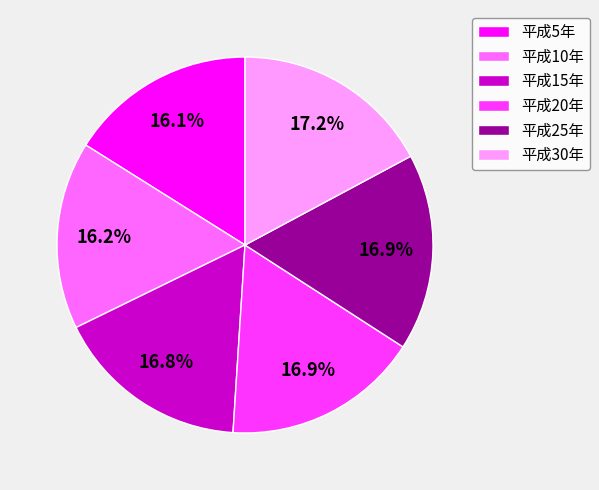

Is 平成25年 the majority of the pie?

No